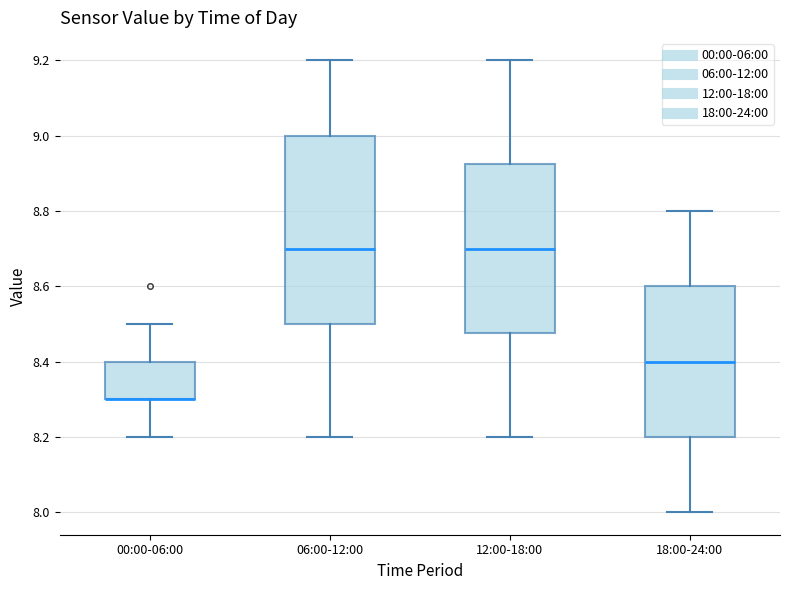

Where is the upper edge of the box for 18:00-24:00 on the y-axis? The values are not printed on the chart, so give them approximately, as read against the axis.

8.60